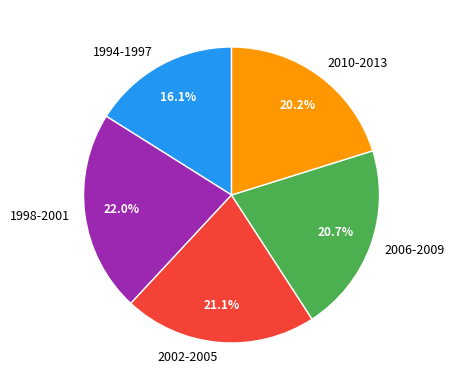

Combined, do 2010-2013 and 2006-2009 account for over 50%?

No